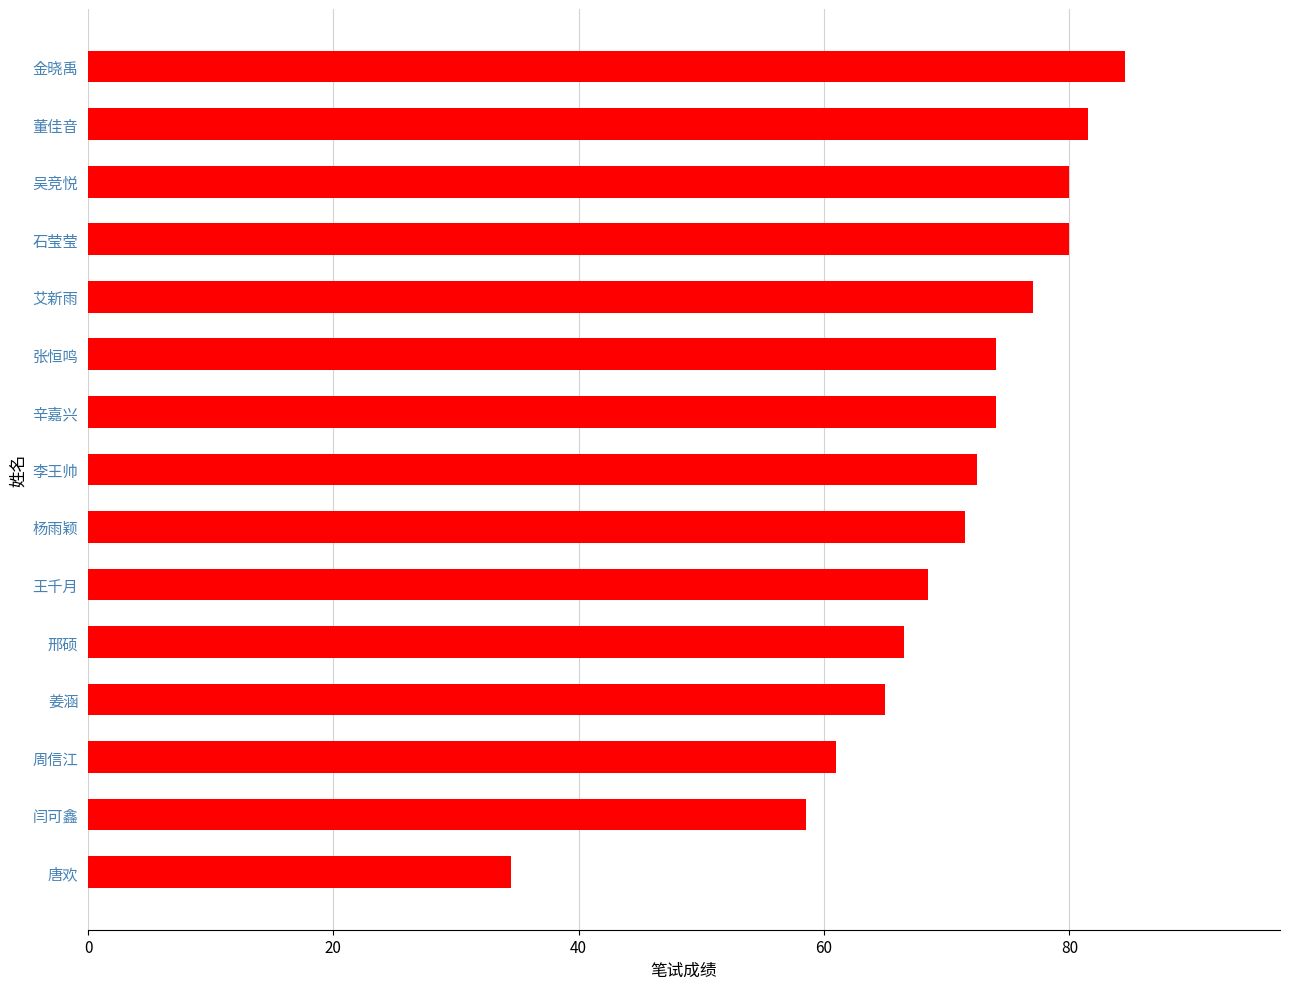

Which label corresponds to the smallest value in the chart?

唐欢